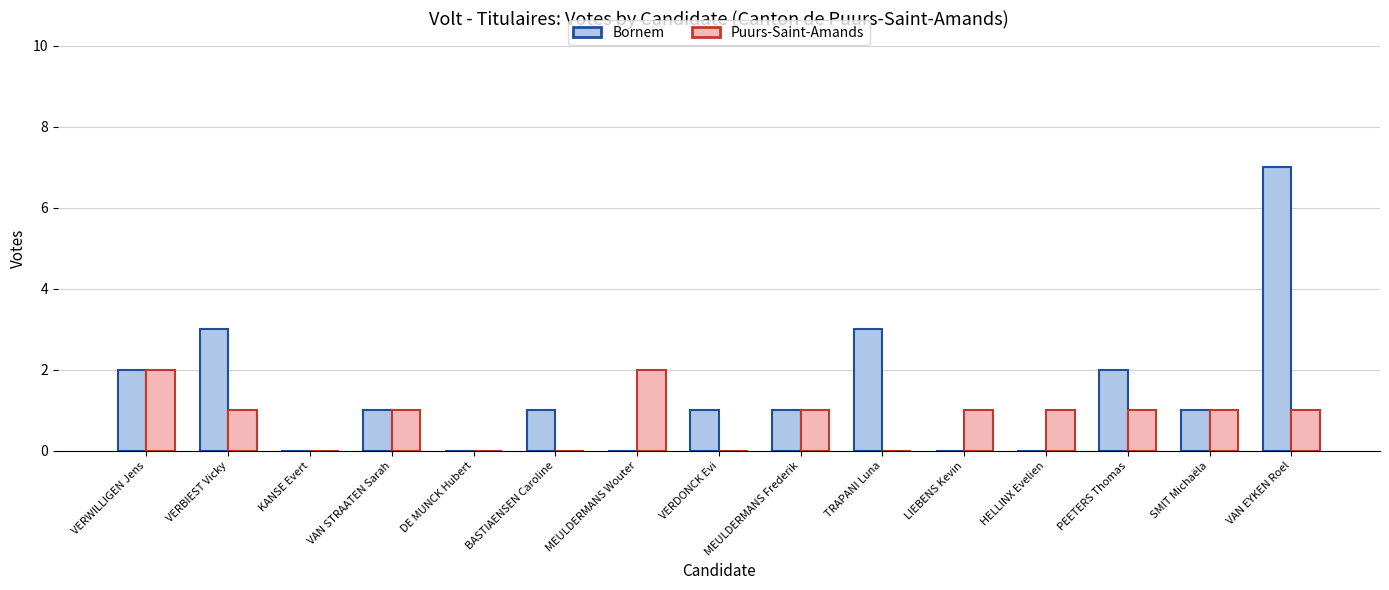

Reading left to right, what are all the values shown in this chart?

Bornem: VERWILLIGEN Jens=2	VERBIEST Vicky=3	KANSE Evert=0	VAN STRAATEN Sarah=1	DE MUNCK Hubert=0	BASTIAENSEN Caroline=1	MEULDERMANS Wouter=0	VERDONCK Evi=1	MEULDERMANS Frederik=1	TRAPANI Luna=3	LIEBENS Kevin=0	HELLINX Evelien=0	PEETERS Thomas=2	SMIT Michaëla=1	VAN EYKEN Roel=7
Puurs-Saint-Amands: VERWILLIGEN Jens=2	VERBIEST Vicky=1	KANSE Evert=0	VAN STRAATEN Sarah=1	DE MUNCK Hubert=0	BASTIAENSEN Caroline=0	MEULDERMANS Wouter=2	VERDONCK Evi=0	MEULDERMANS Frederik=1	TRAPANI Luna=0	LIEBENS Kevin=1	HELLINX Evelien=1	PEETERS Thomas=1	SMIT Michaëla=1	VAN EYKEN Roel=1